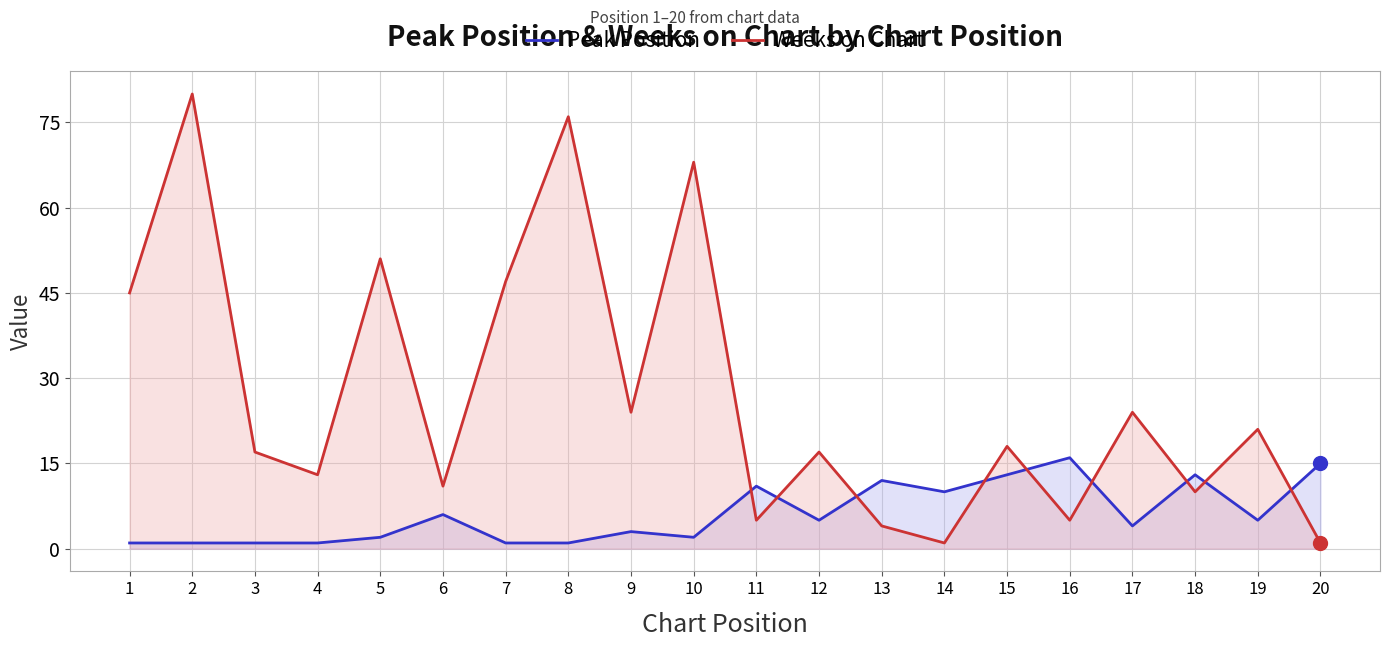

Which series contains the lowest Y value?

Peak Position